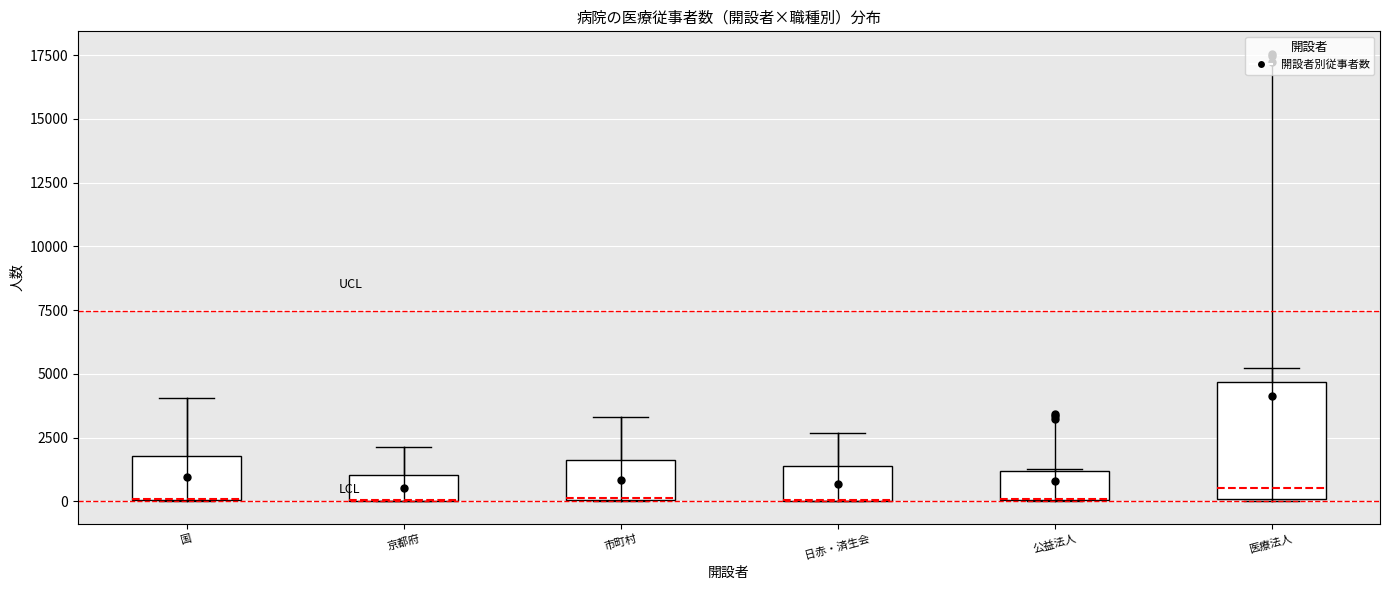

Where does the upper whisker of the box for 医療法人 end on the y-axis? The values are not printed on the chart, so give them approximately, as read against the axis.

5000